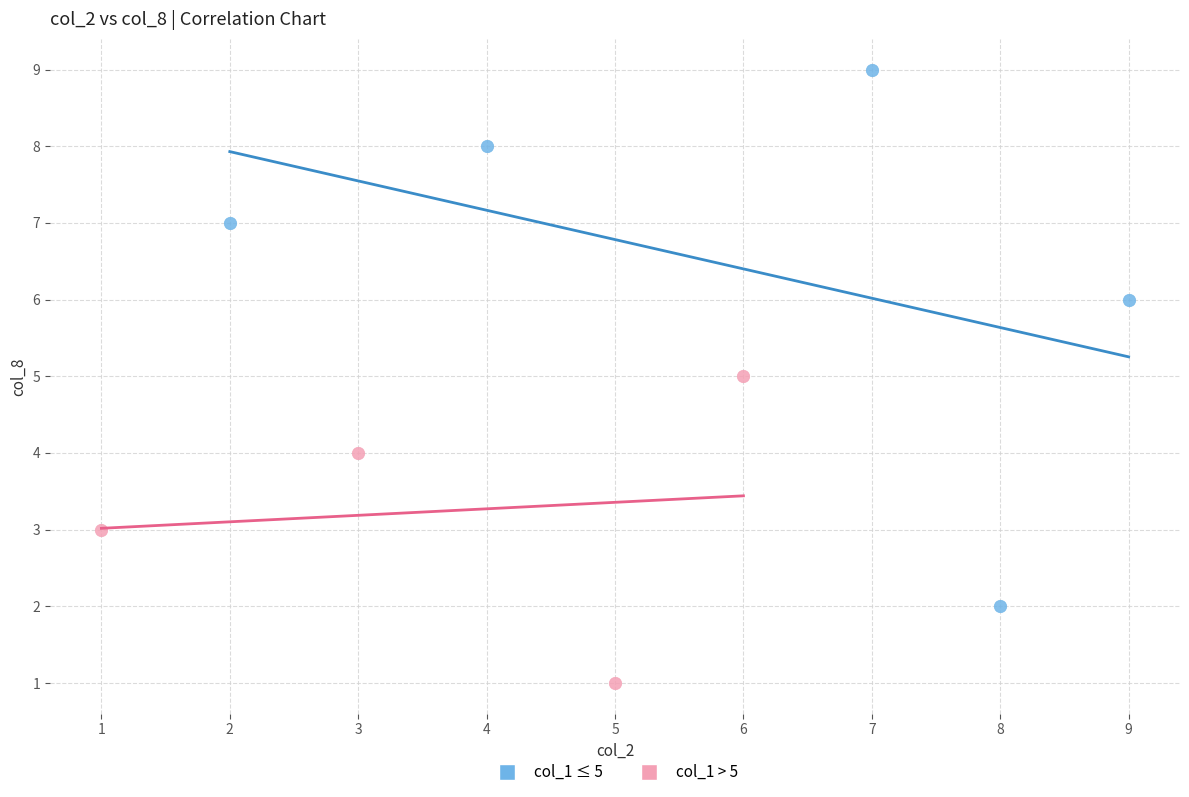

Which series has the largest Y range (max minus min)?

col_1 ≤ 5